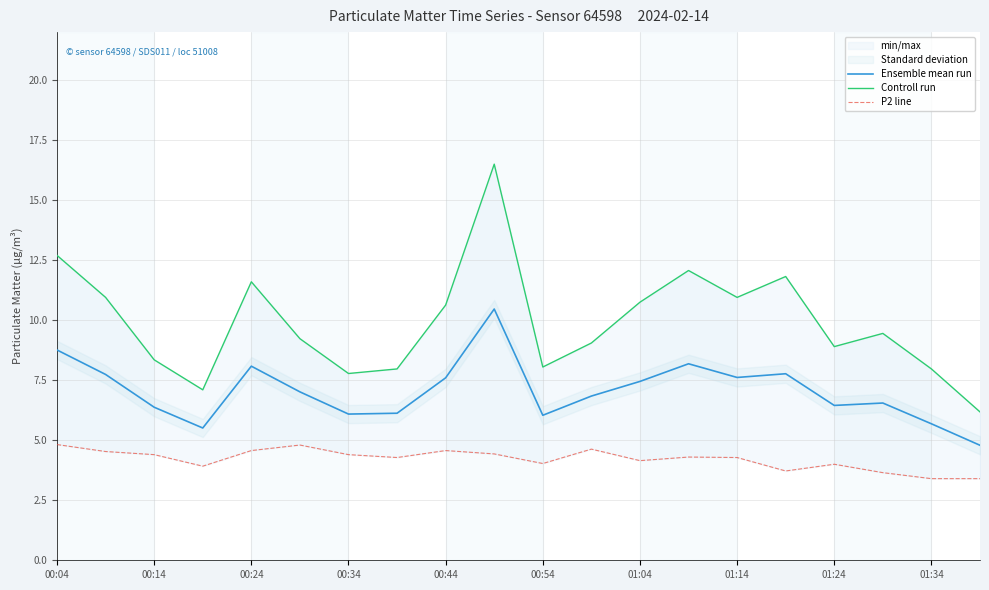

What is the maximum value for Ensemble mean run?

10.5